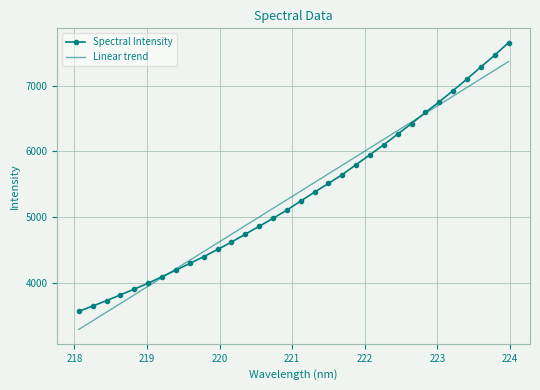

True or false: Linear trend has more than 1 interior local peaks.

False